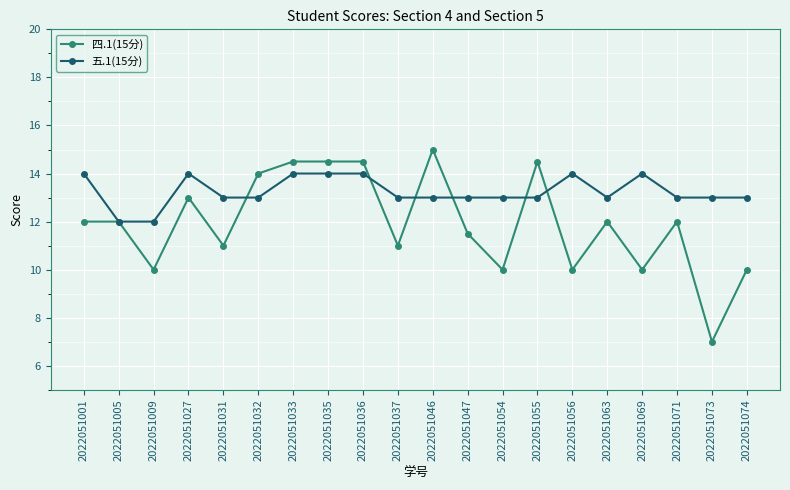

What is the sum of the 五.1(15分) values at 2022051063 and 2022051054?

26.0